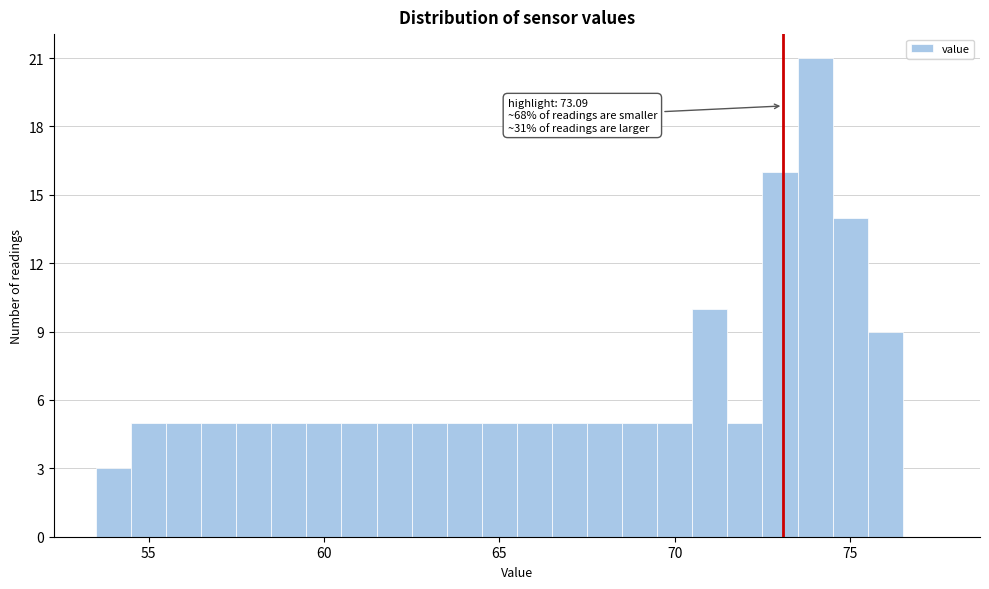

Around what value on the x-axis is the tallest bar? Give the approximate position of its centre, as read against the axis.

74.0